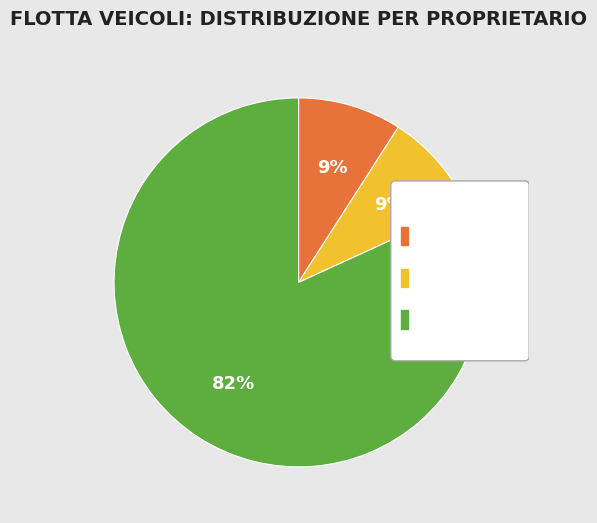

Rank the categories by value from lowest to highest.

2021, 2021 (ALFA), 2020